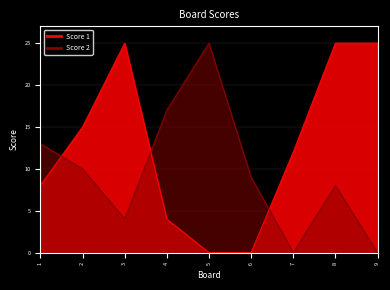

Reading left to right, extract all data points from this chart.

Score 1: 1=8	2=15	3=25	4=4	5=0	6=0	7=12	8=25	9=25
Score 2: 1=13	2=10	3=4	4=17	5=25	6=9	7=0	8=8	9=0